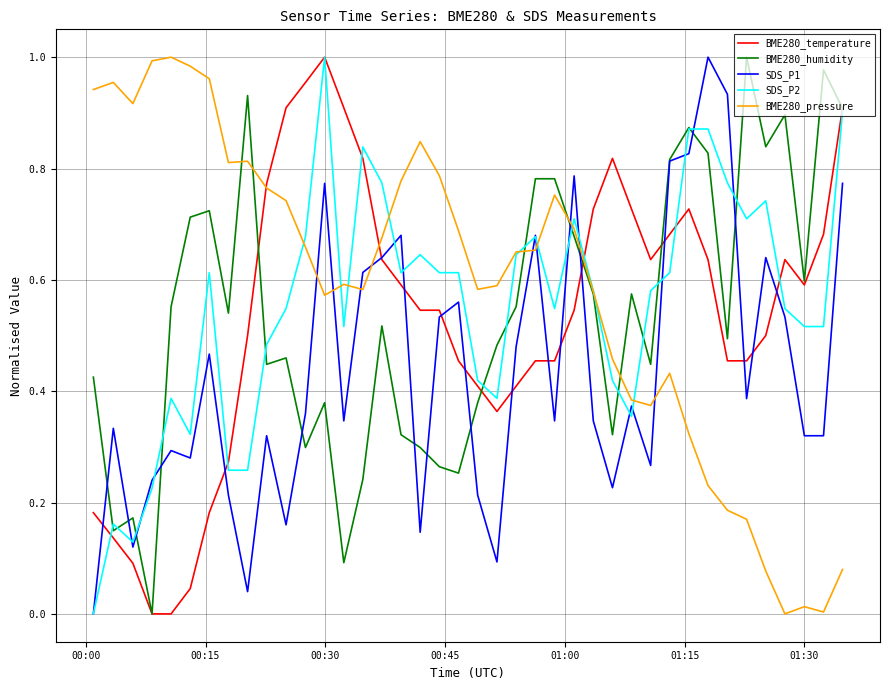

Rank the series by their maximum value, from lowest to highest.

BME280_temperature, BME280_humidity, SDS_P2, SDS_P1, BME280_pressure